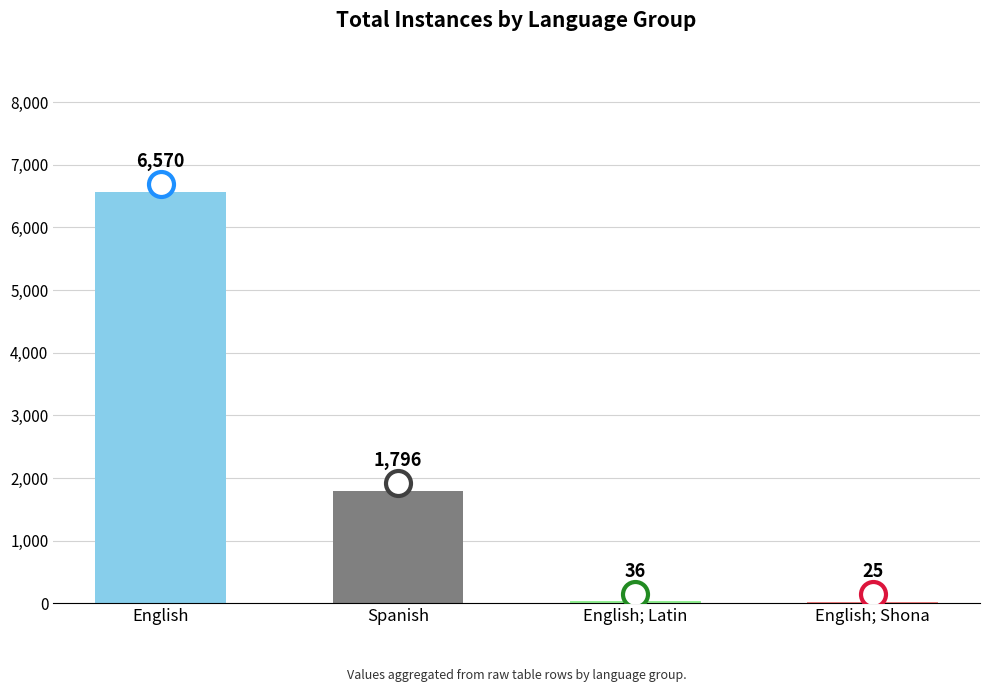

What is the sum of all values?

8427